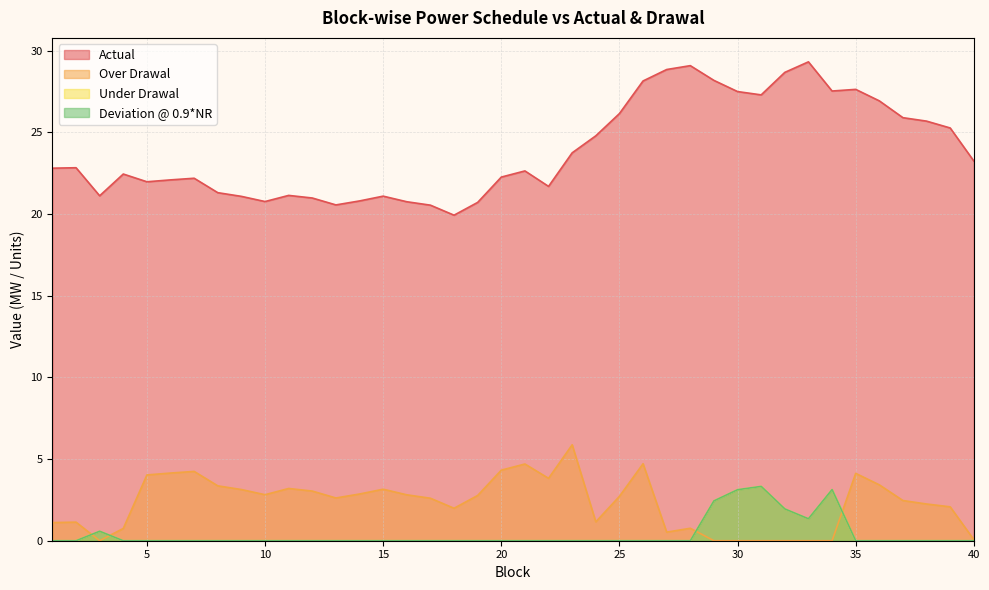

What is the difference between the maximum and second lowest values in the Actual series?

8.8